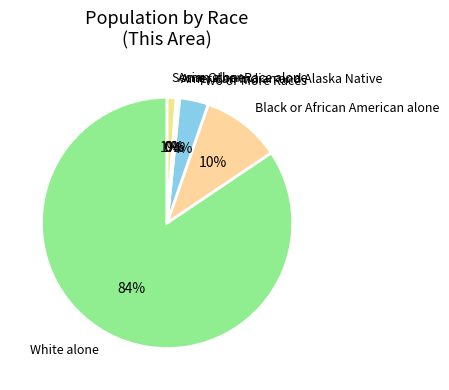

Which category has the biggest portion of the pie?

White alone